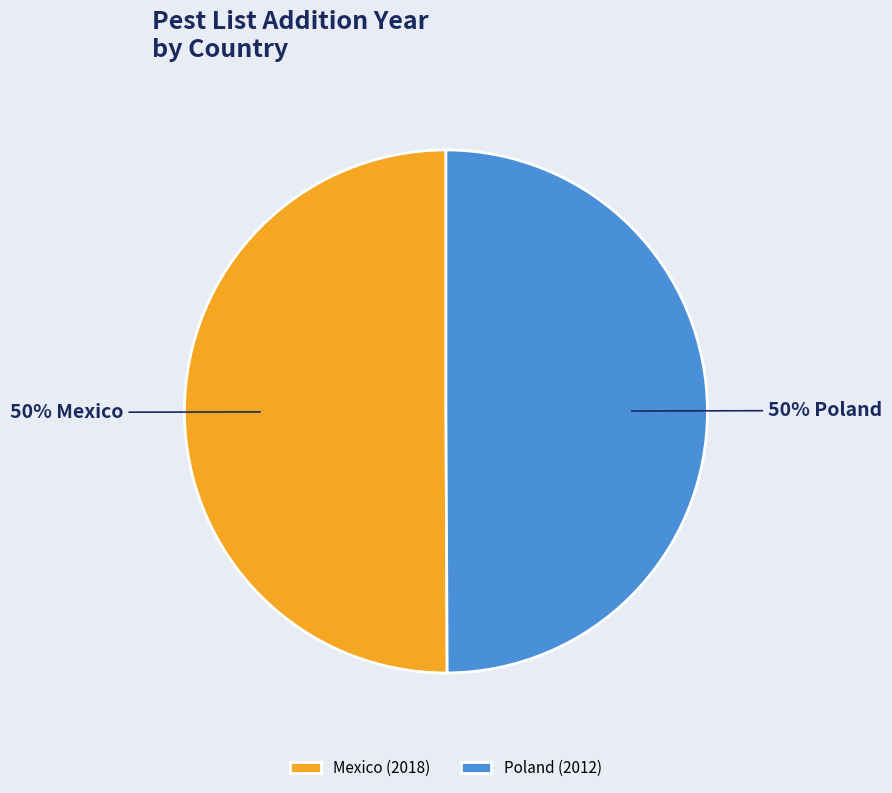

The Mexico (2018) slice represents 50% of the pie. True or false?

True